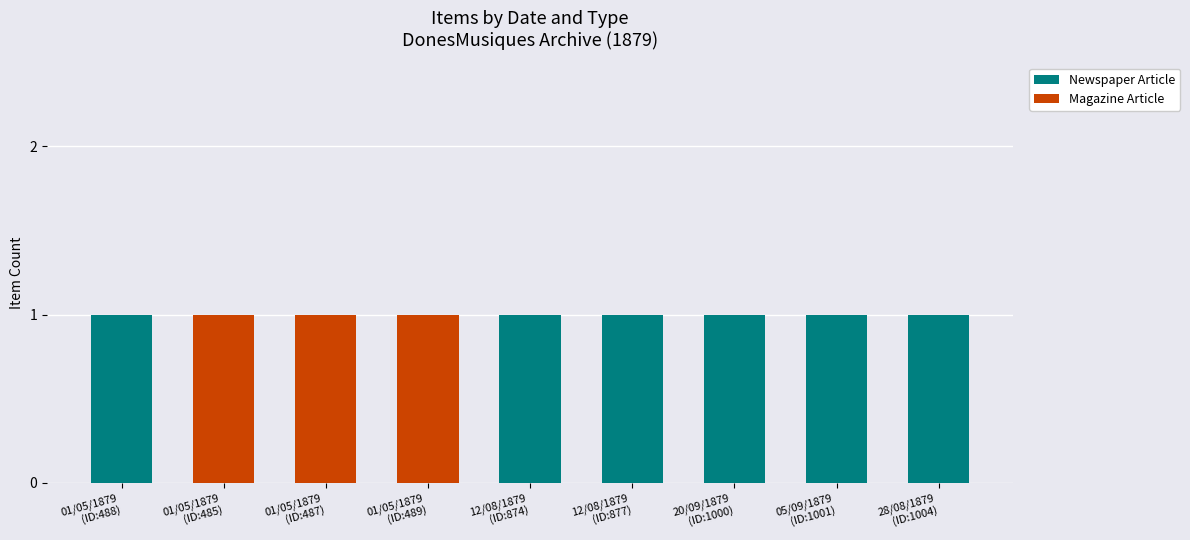

How many Newspaper Article values are between 0 and 1?

9